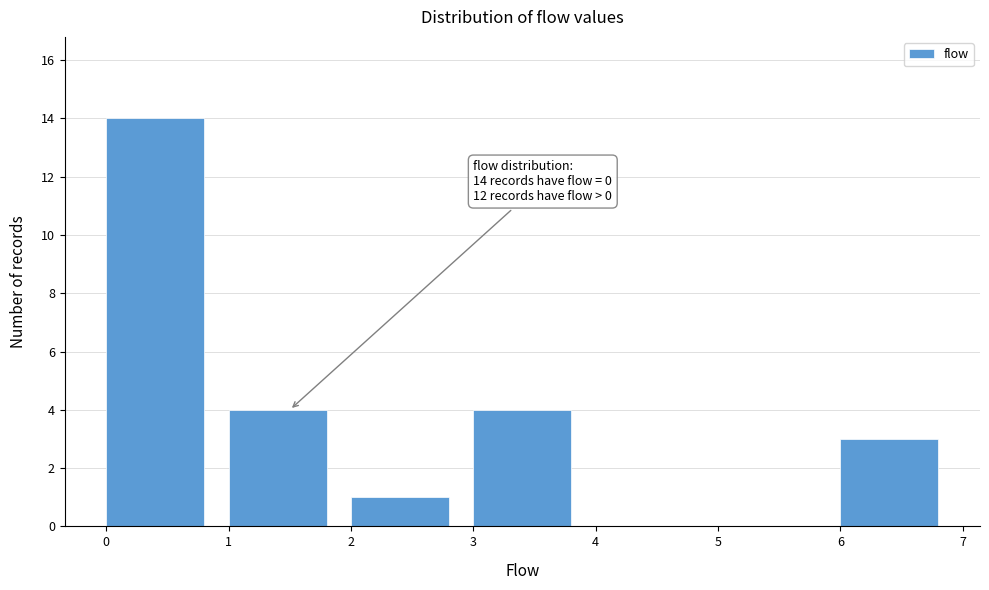

Which range on the x-axis has the tallest bar?

0 to 1